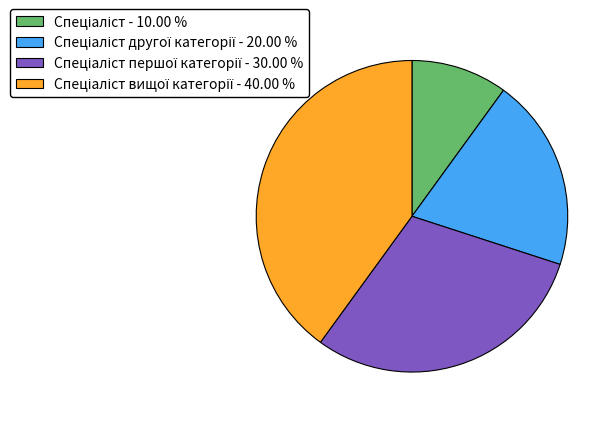

How many segments does this pie chart have?

4